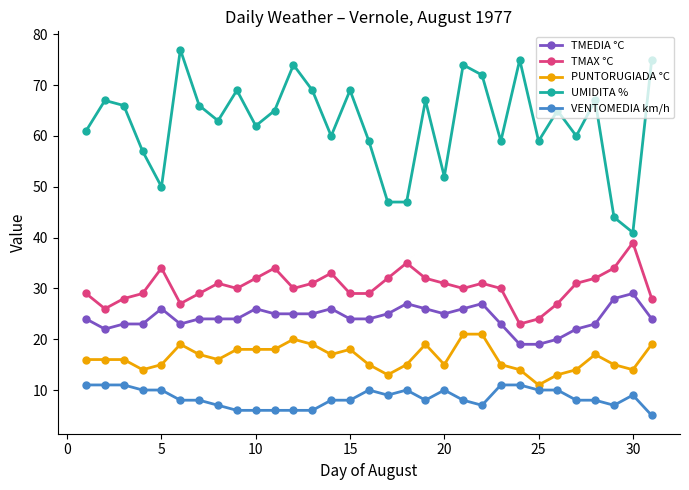

What is the average value of the PUNTORUGIADA °C series?

16